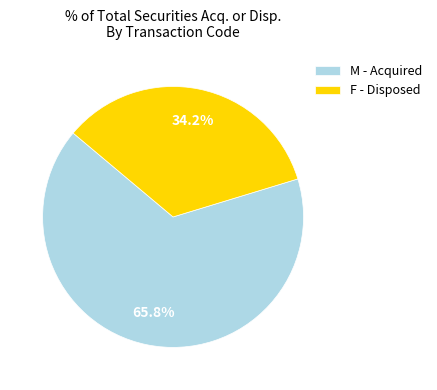

Count the number of slices in the pie.

2